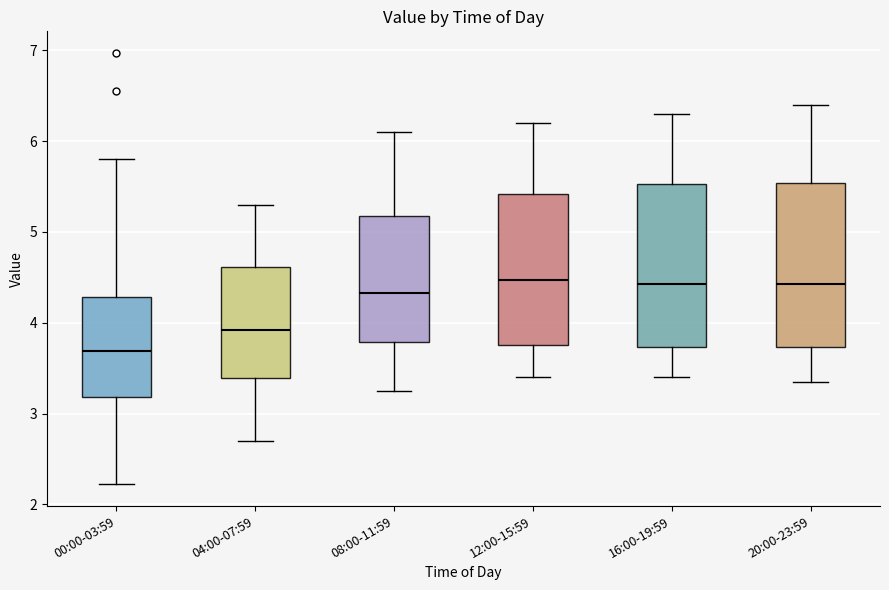

Reading left to right, read every box against the y-axis: the position of its median line, the range the box covers, and the ends of its whiskers. The values are not printed on the chart, so give them approximately, as read against the axis.

00:00-03:59: median 3.7, box 3.2 to 4.3, whiskers 2.2 to 5.8
04:00-07:59: median 3.9, box 3.4 to 4.6, whiskers 2.7 to 5.3
08:00-11:59: median 4.3, box 3.8 to 5.2, whiskers 3.3 to 6.1
12:00-15:59: median 4.5, box 3.8 to 5.4, whiskers 3.4 to 6.2
16:00-19:59: median 4.4, box 3.7 to 5.5, whiskers 3.4 to 6.3
20:00-23:59: median 4.4, box 3.7 to 5.5, whiskers 3.4 to 6.4